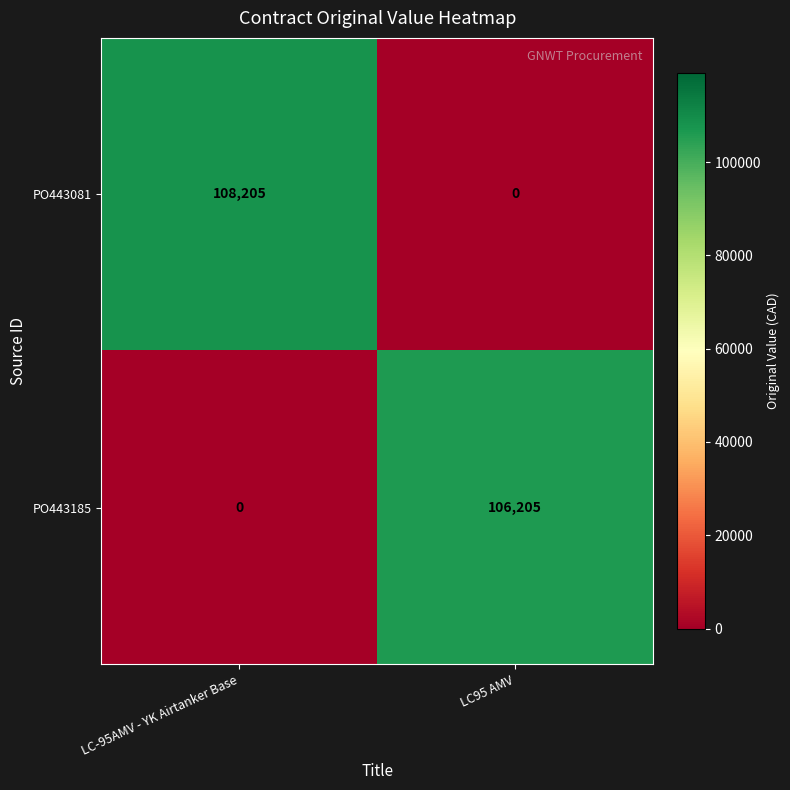

What is the difference between the maximum and minimum values in the PO443081 series?

108205